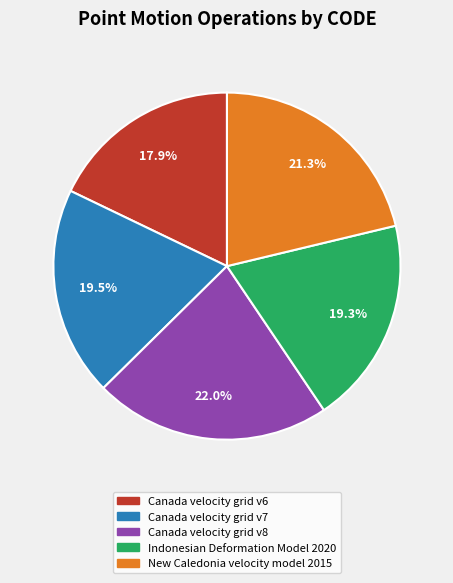

Approximately how many times larger is the value at Canada velocity grid v6 compared to Indonesian Deformation Model 2020?

0.9